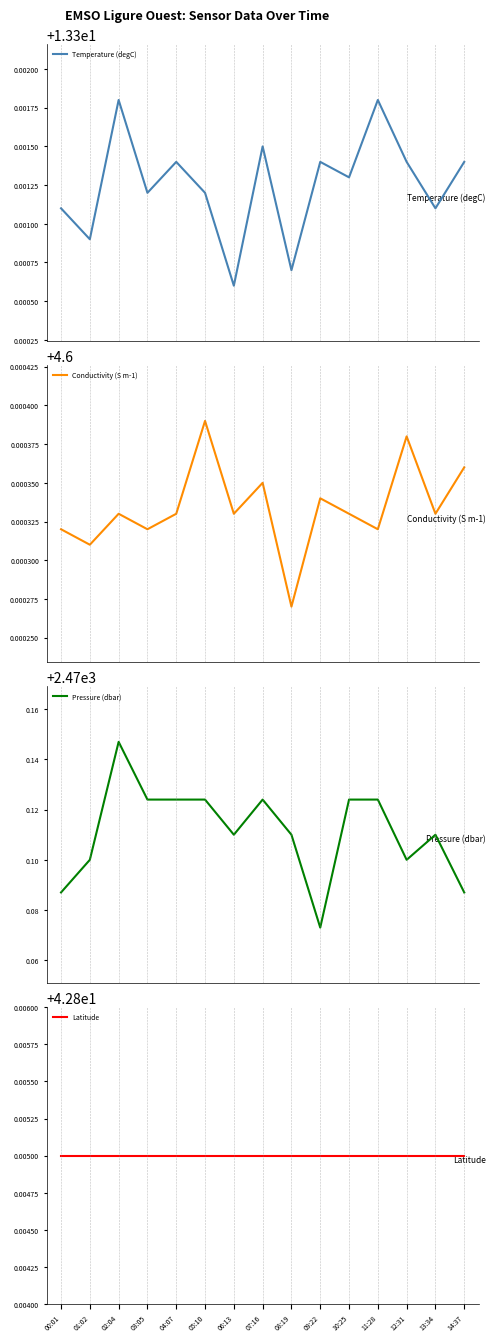

Rank the series at 03:05 from highest to lowest value.

Pressure (dbar), Latitude, Temperature (degC), Conductivity (S m-1)